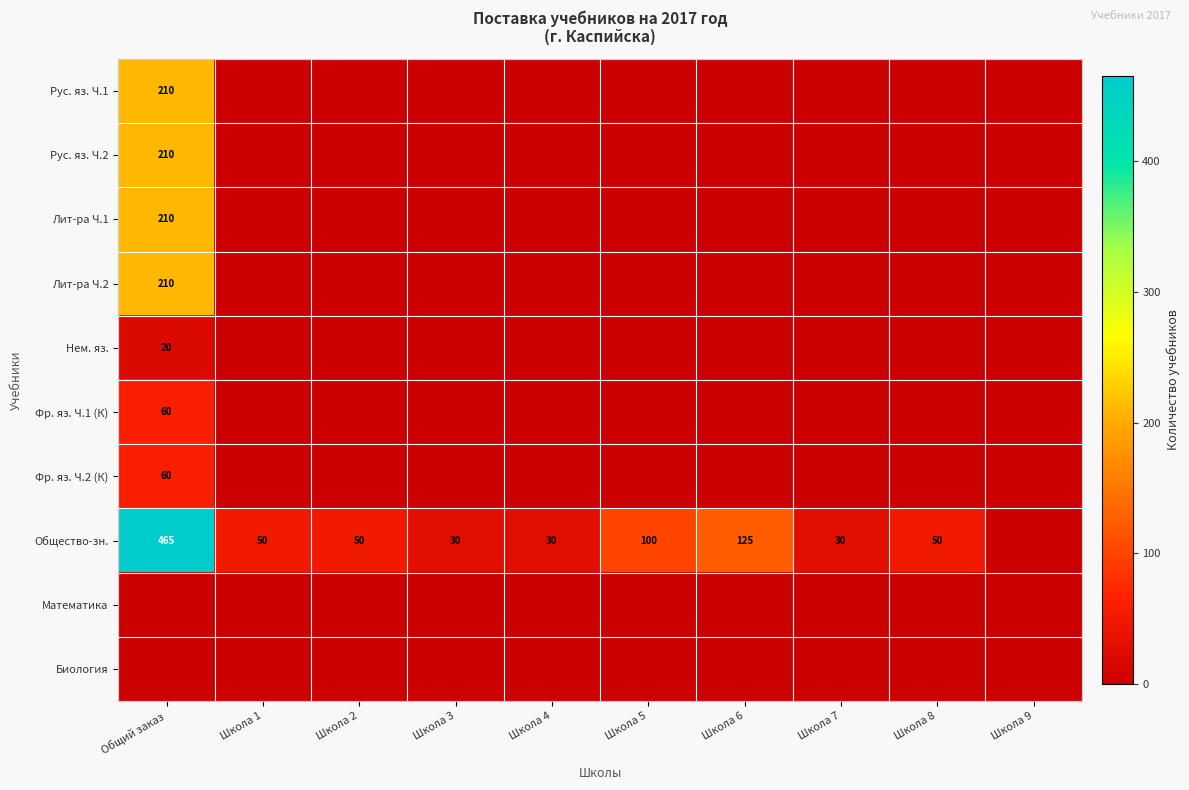

The value of Нем. яз. at Школа 1 is 0. True or false?

True